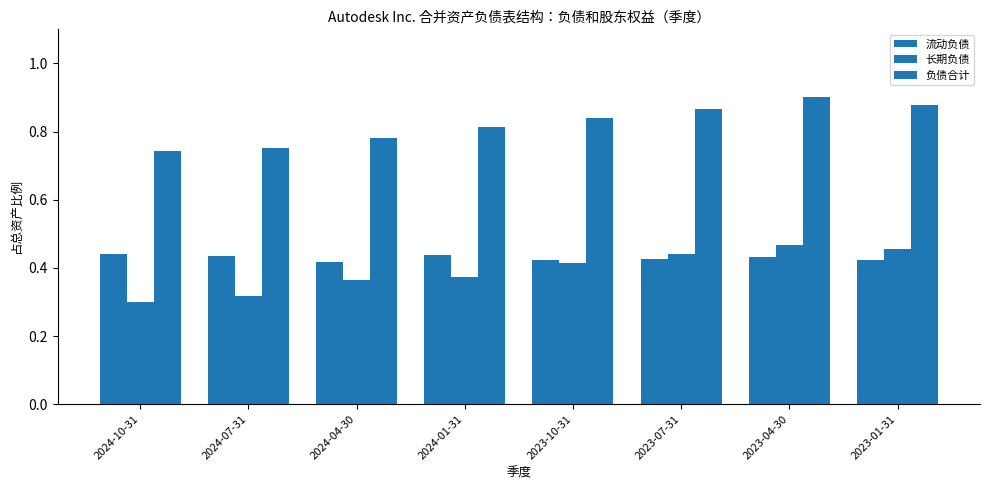

Count the 负债合计 values in the range 0 to 1.

8